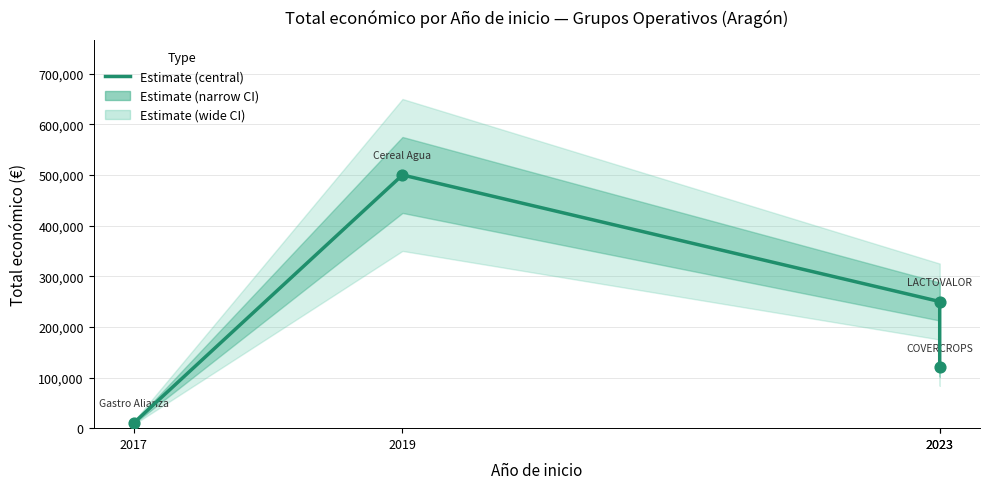

What is the change in value from 2017 to 2019?

+489450